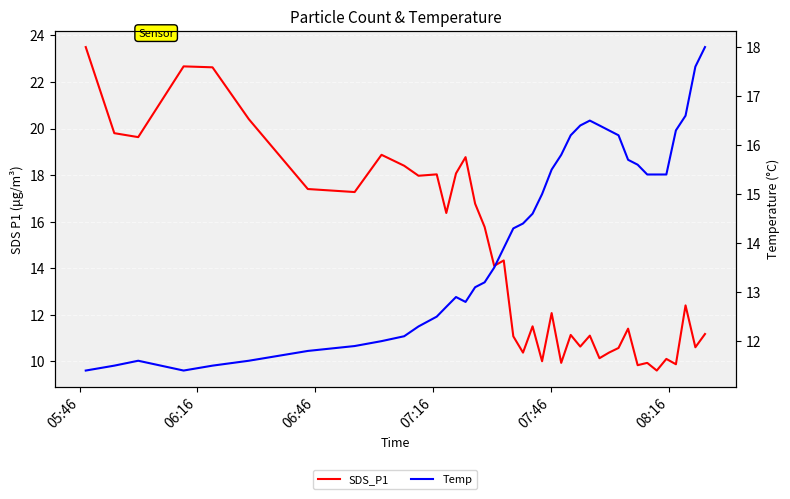

Reading left to right, list all the values displayed in this chart.

SDS_P1: 23.5	19.8	19.6	22.7	22.6	20.4	17.4	17.3	18.9	18.4	18.0	18.0	16.4	18.1	18.8	16.8	15.8	14.1	14.3	11.1	10.4	11.5	10.0	12.1	9.9	11.1	10.6	11.1	10.1	10.4	10.6	11.4	9.8	9.9	9.6	10.1	9.9	12.4	10.6	11.2
Temp: 11.4	11.5	11.6	11.4	11.5	11.6	11.8	11.9	12.0	12.1	12.3	12.5	12.7	12.9	12.8	13.1	13.2	13.5	13.9	14.3	14.4	14.6	15.0	15.5	15.8	16.2	16.4	16.5	16.4	16.3	16.2	15.7	15.6	15.4	15.4	15.4	16.3	16.6	17.6	18.0